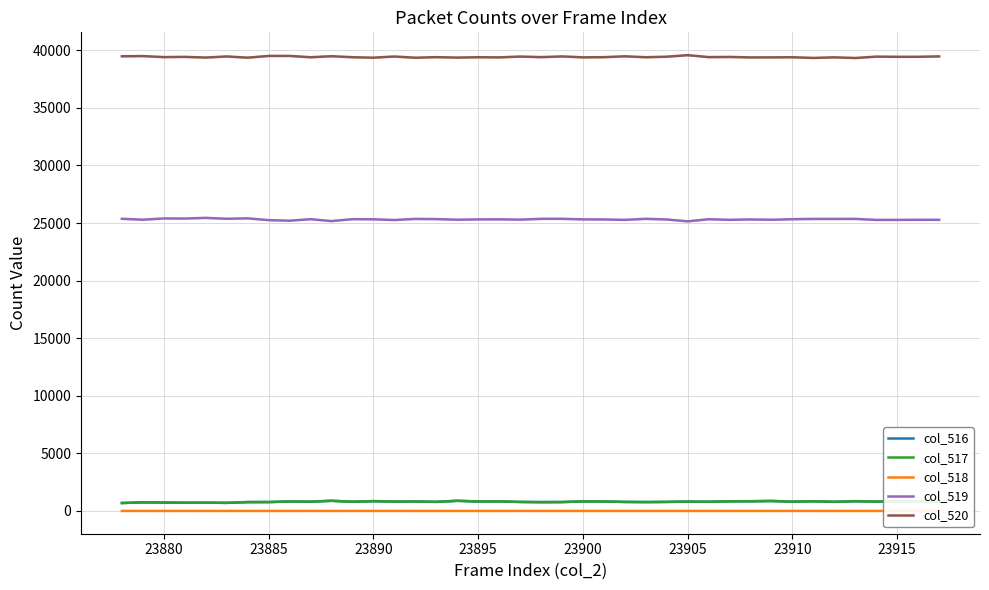

True or false: col_519 and col_520 cross at least once.

False